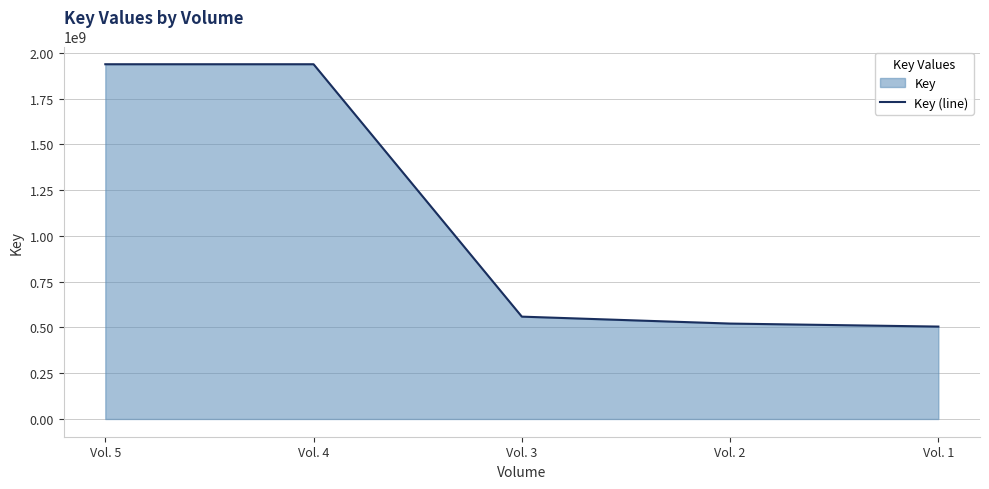

What is the average value?

1092285951